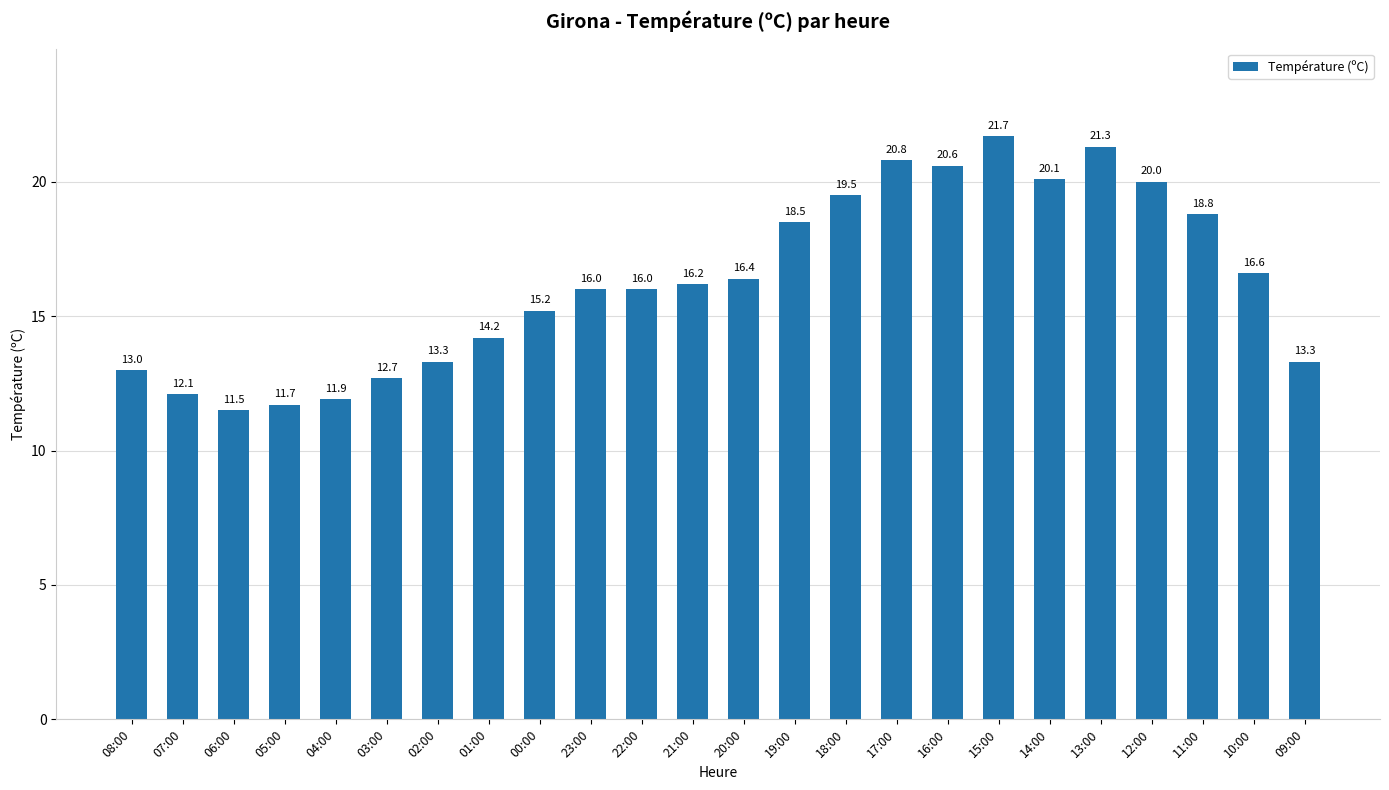

Reading left to right, list all the values displayed in this chart.

13.0	12.1	11.5	11.7	11.9	12.7	13.3	14.2	15.2	16.0	16.0	16.2	16.4	18.5	19.5	20.8	20.6	21.7	20.1	21.3	20.0	18.8	16.6	13.3